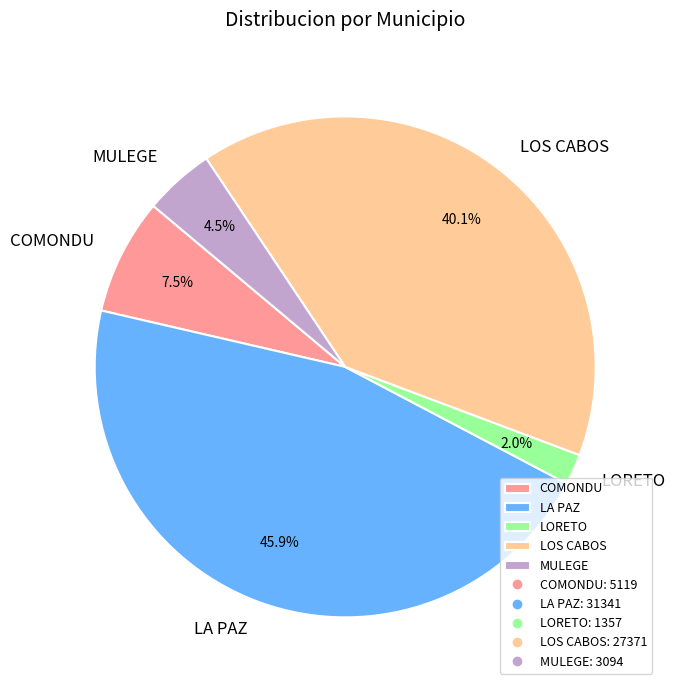

To the nearest percent, what percentage of the pie is LORETO?

2%